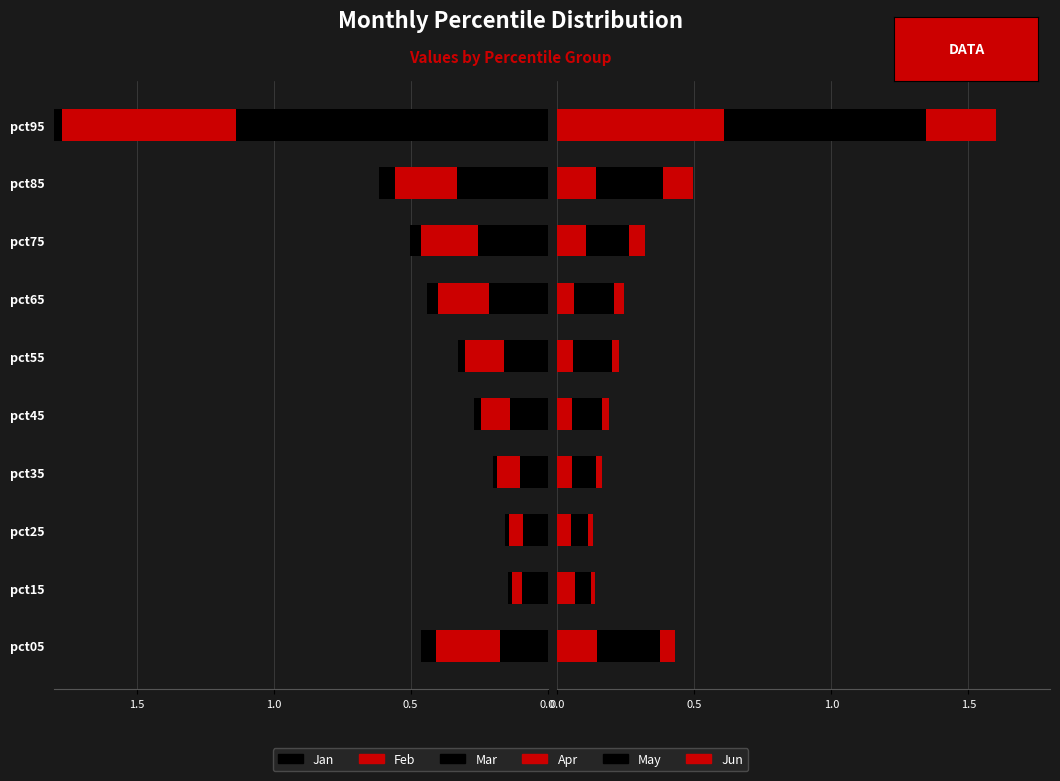

Are the bars horizontal?

Yes